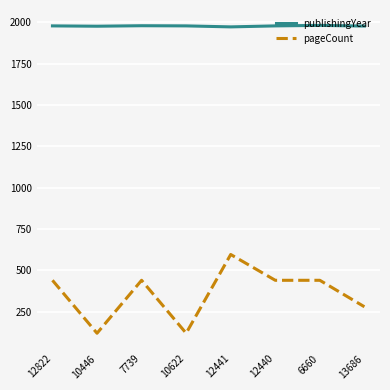

At 12440, list the series in order from smallest to largest.

pageCount, publishingYear